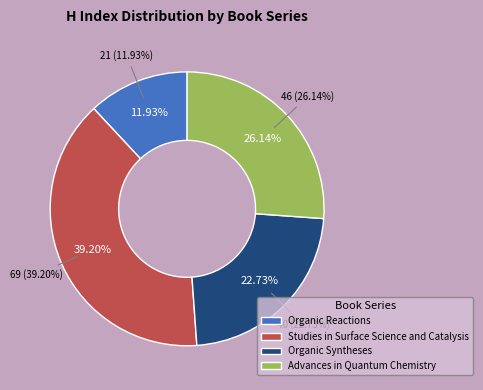

Approximately how many times larger is the value at Studies in Surface Science and Catalysis compared to Advances in Quantum Chemistry?

1.5